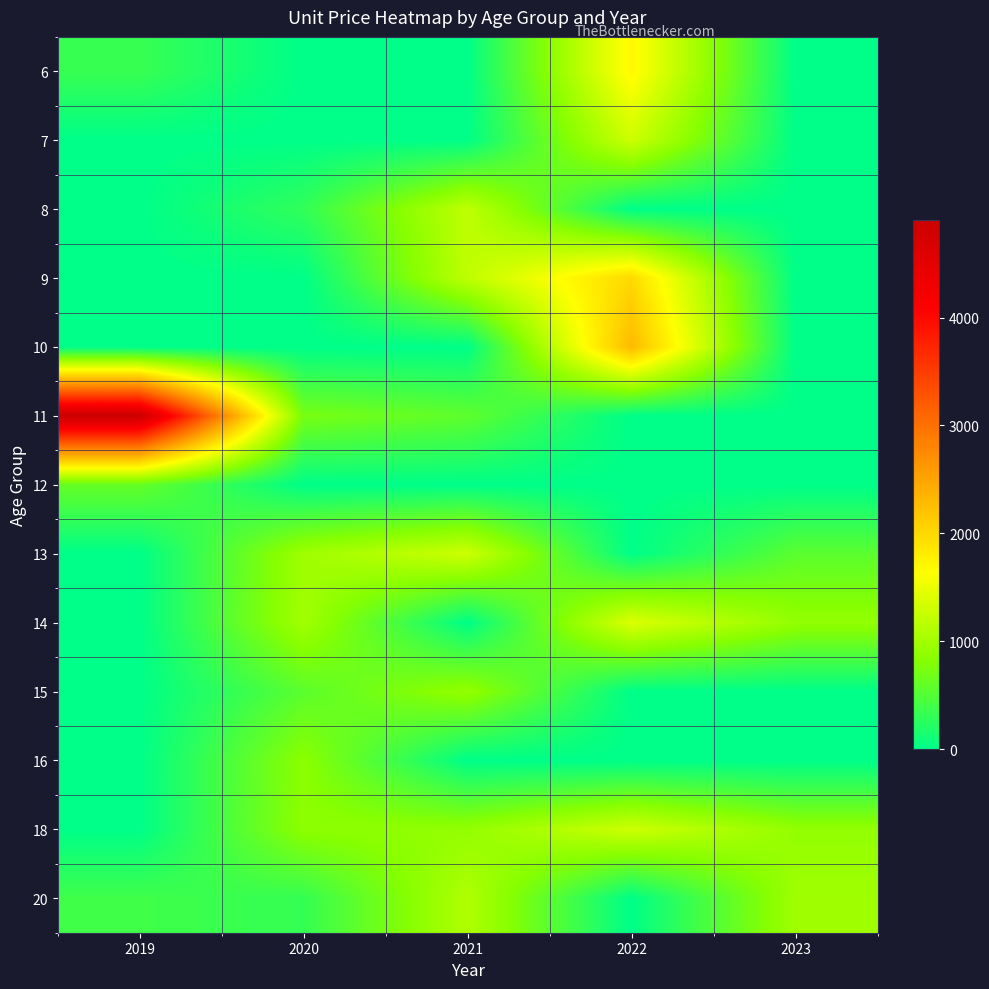

Which label corresponds to the smallest value in the chart?

2020